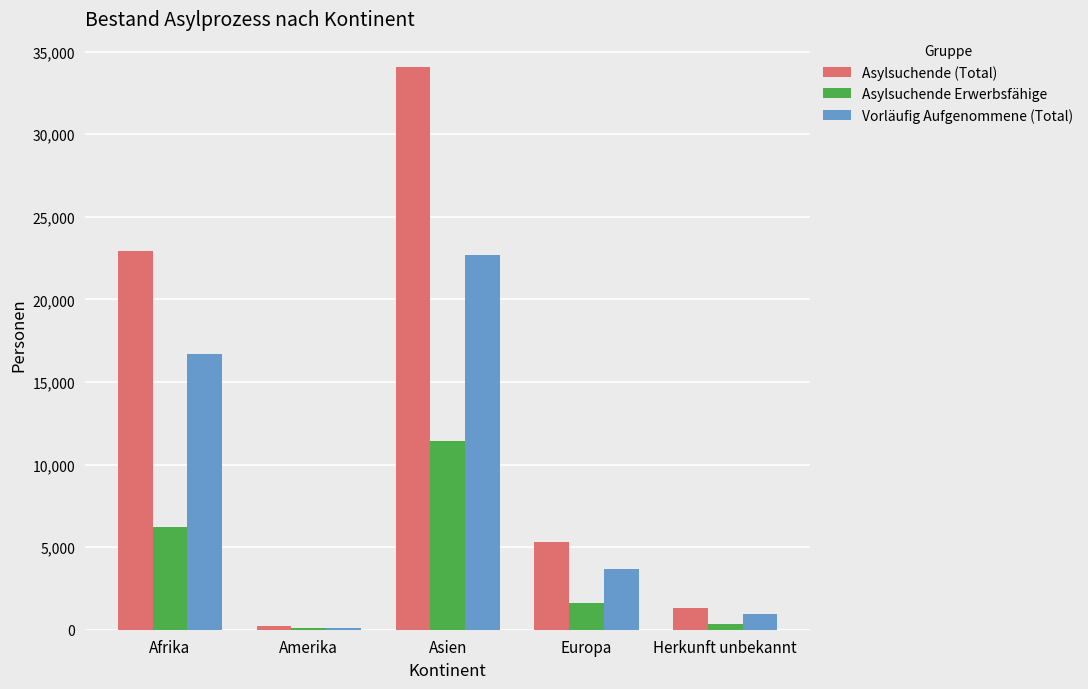

How many groups of bars are there?

5